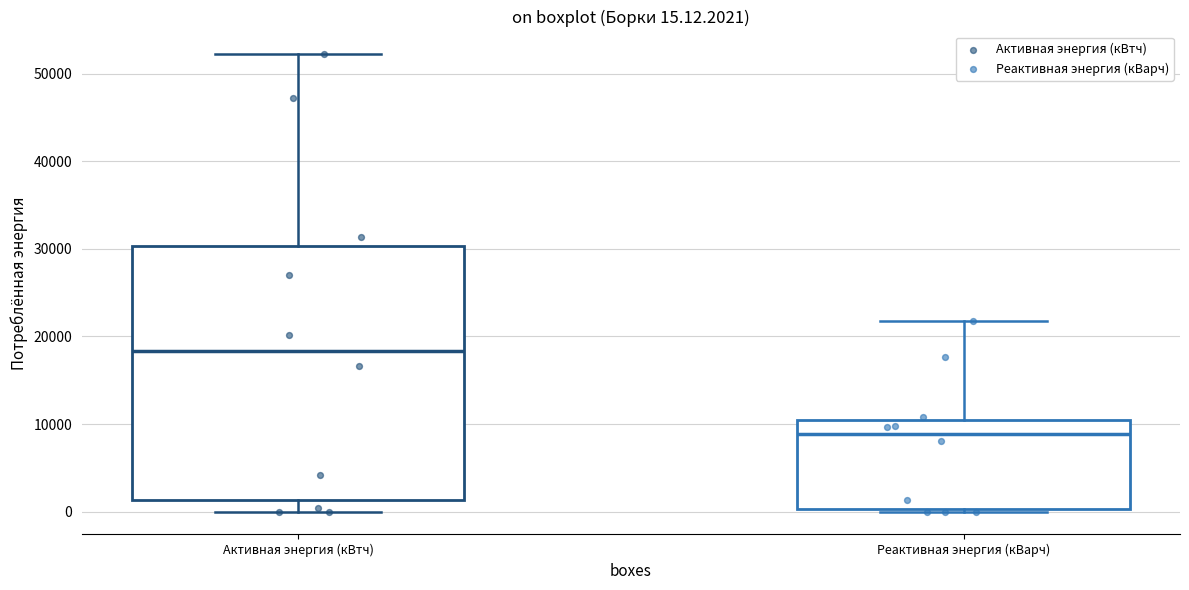

Which box has the lowest median line?

Реактивная энергия (кВарч)